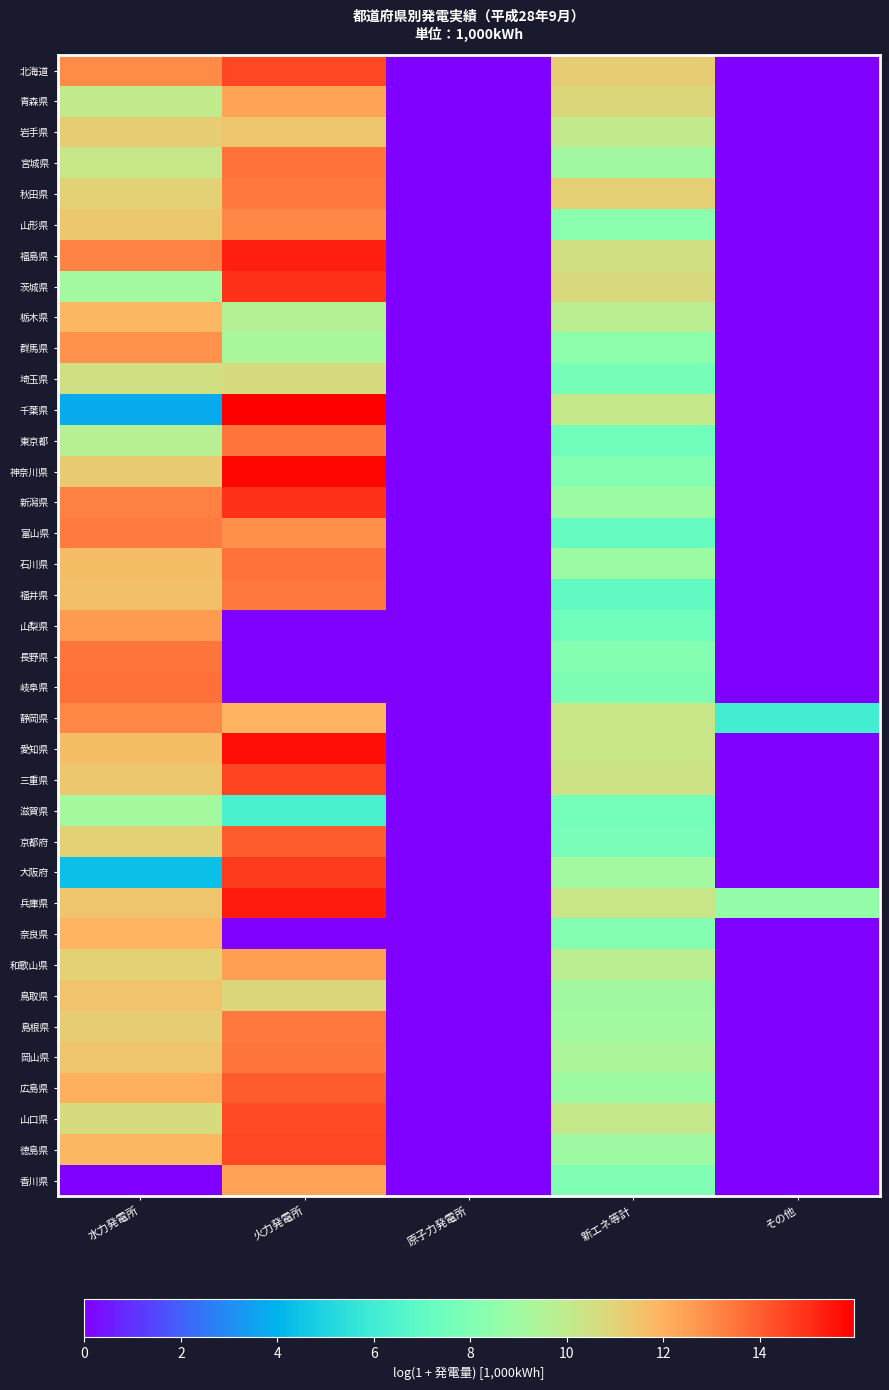

How many series are shown in this chart?

37